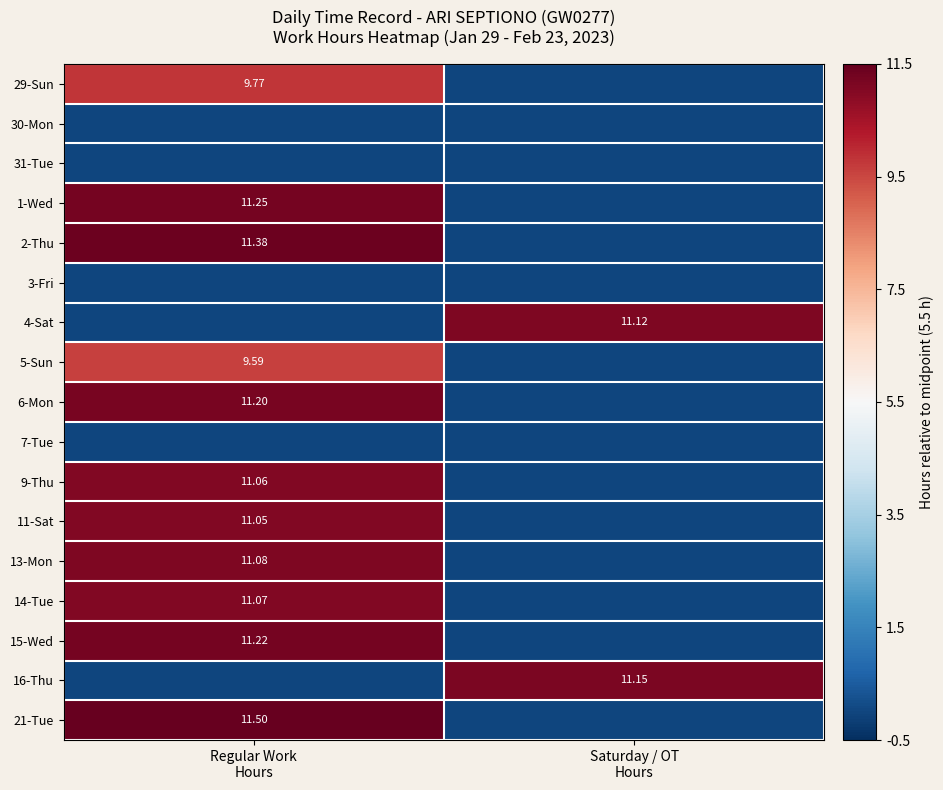

How many values in 14-Tue are above zero?

1